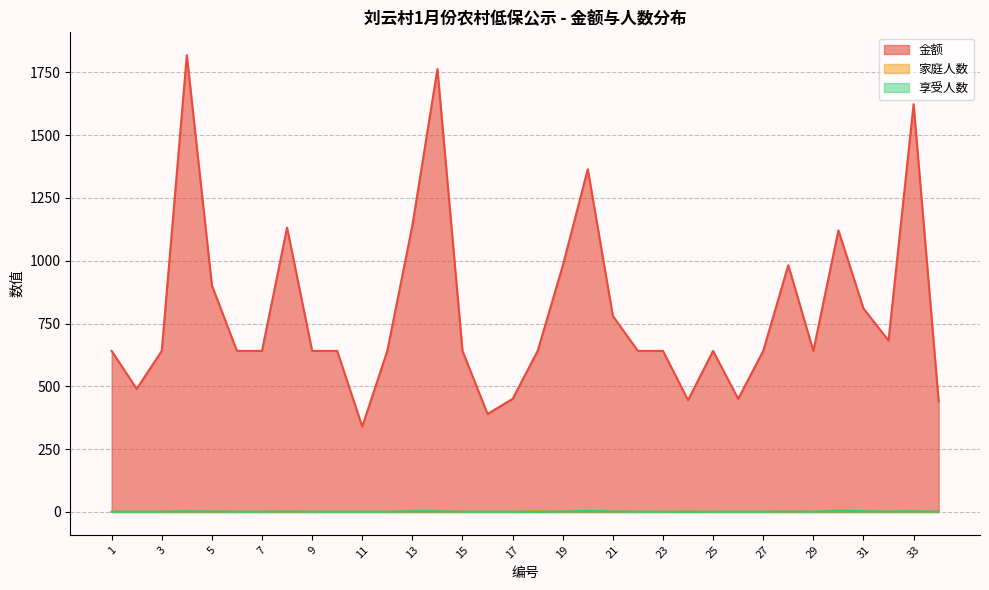

At which category is the sum across all series the highest?

4